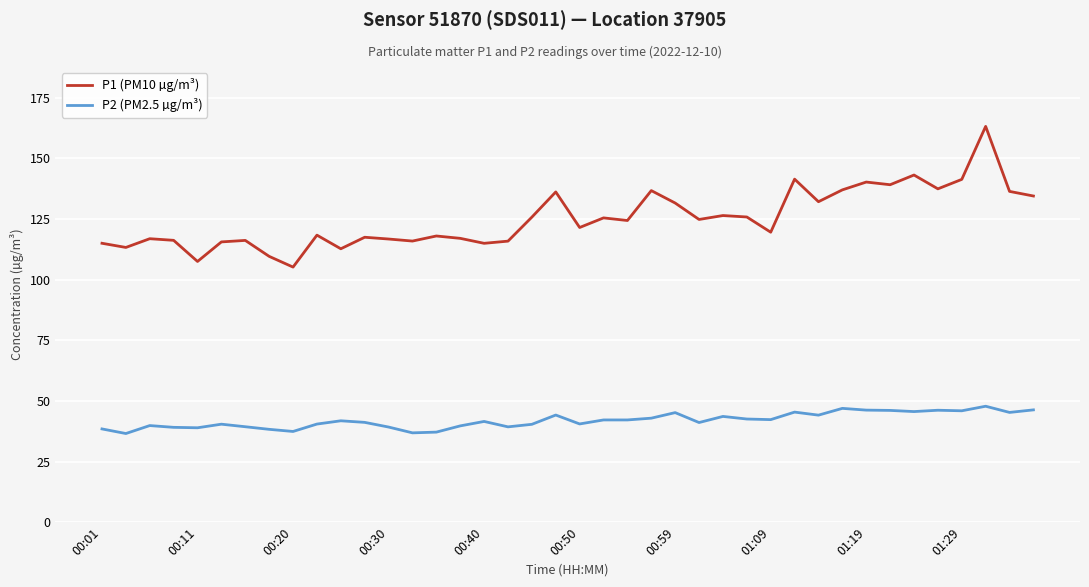

True or false: P1 (PM10 µg/m³) and P2 (PM2.5 µg/m³) intersect in this chart.

False